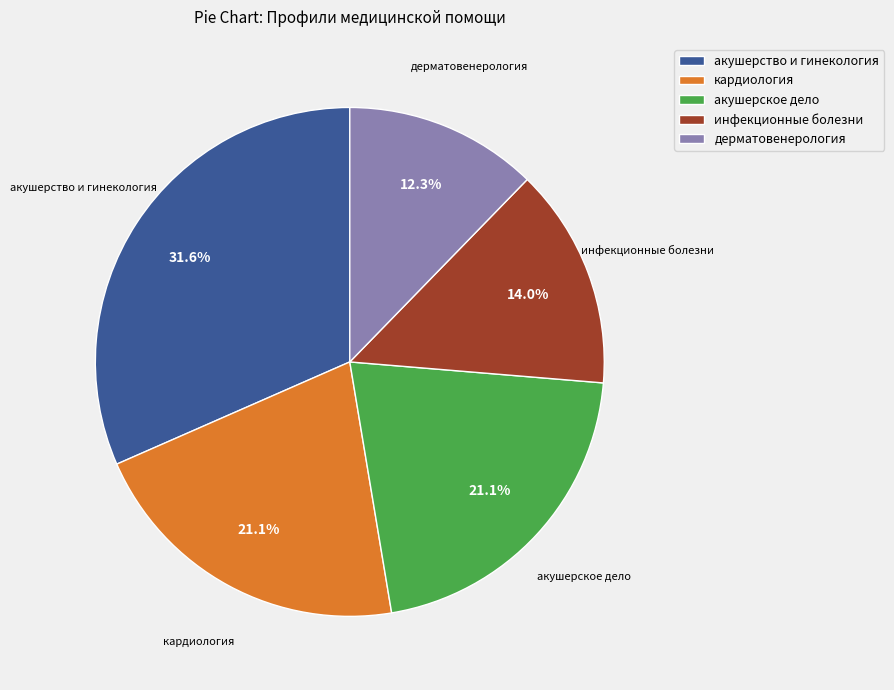

Combined, do инфекционные болезни and акушерство и гинекология account for over 50%?

No